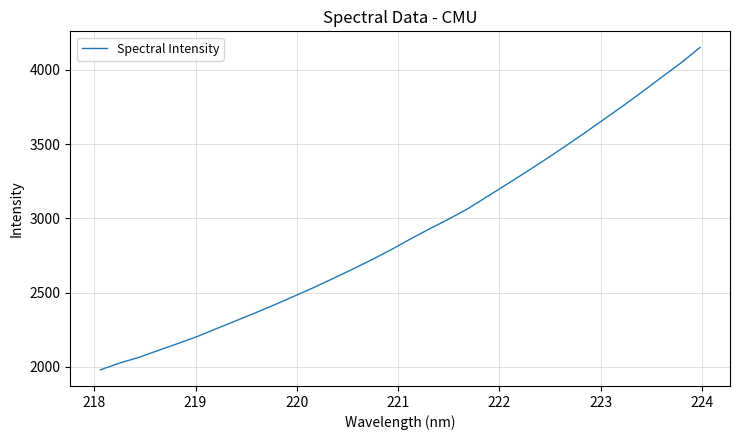

What is the difference between the maximum and minimum values?

2171.8